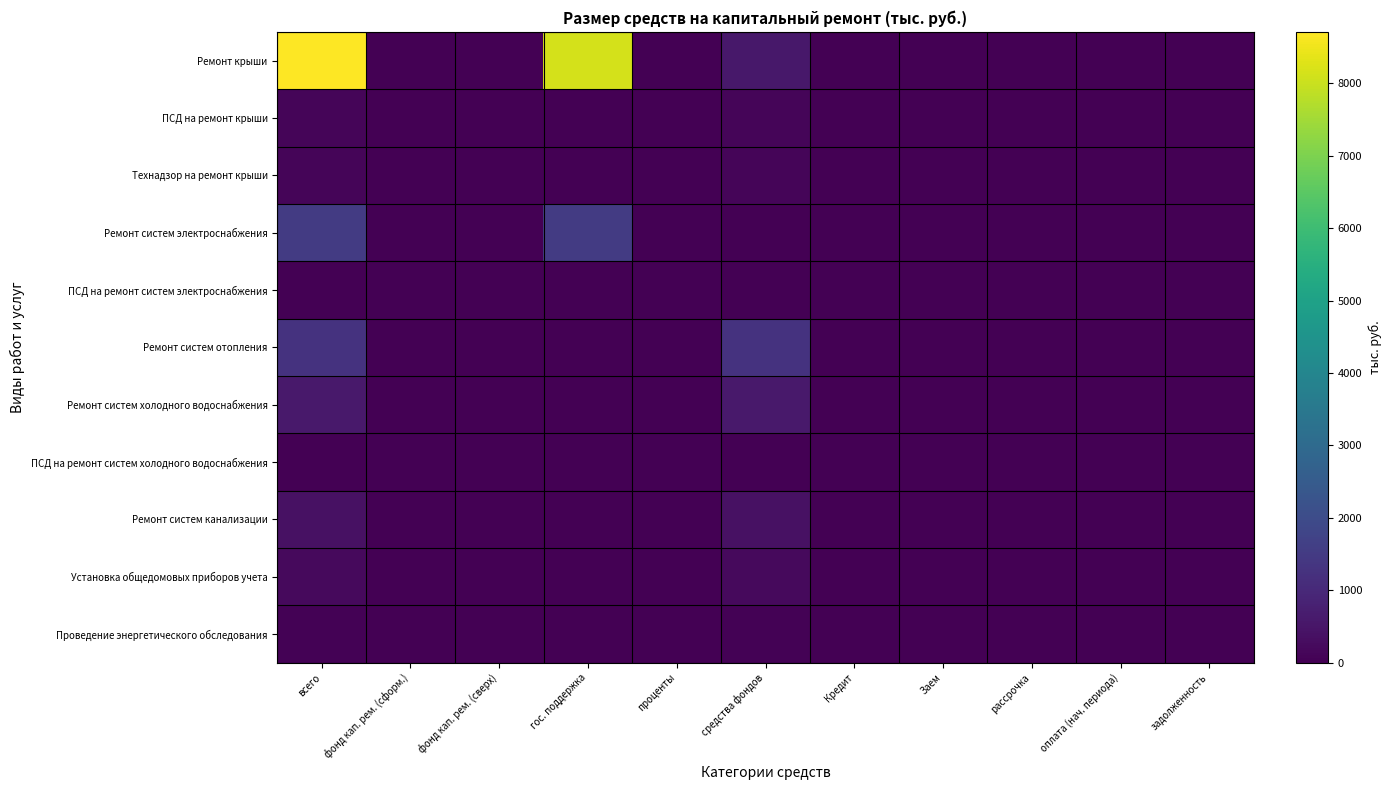

At how many categories does at least one series exceed 7161?

2